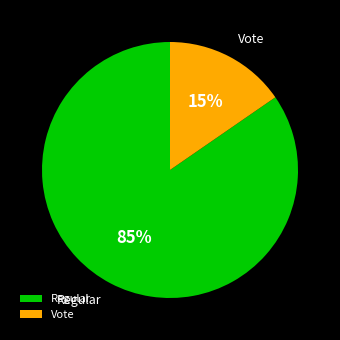

To the nearest percent, what is the combined percentage of Regular and Vote?

100%